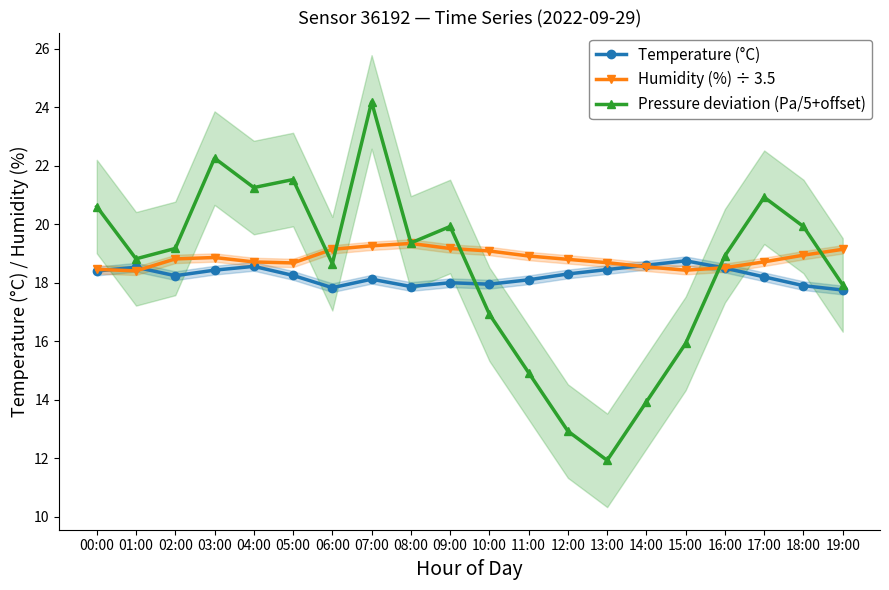

Which series ends up on top after the final intersection of Pressure deviation (Pa/5+offset) and Humidity (%) ÷ 3.5?

Humidity (%) ÷ 3.5